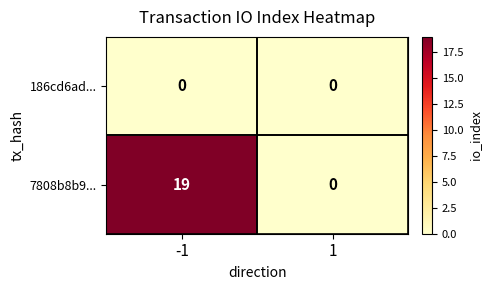

What is the difference between the 7808b8b9... values at 1 and -1?

19